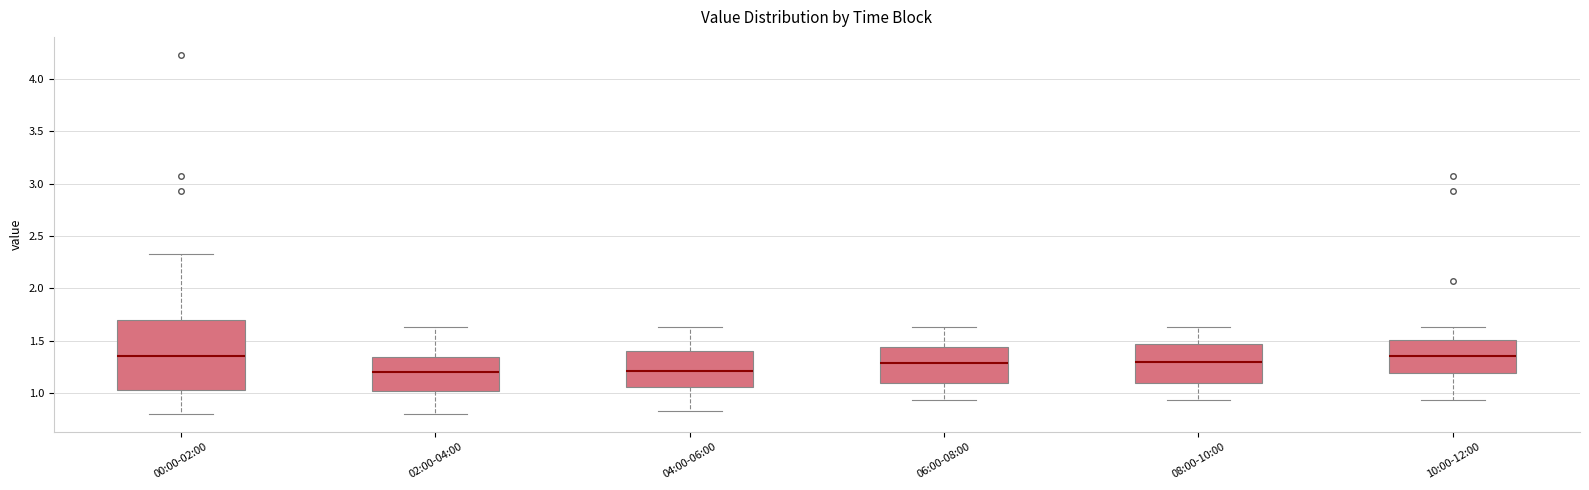

Reading left to right, transcribe this box plot: for each box, give where its median line is, the range the box spans, and where its two whiskers end, as read against the y-axis. The values are not printed on the chart, so give them approximately, as read against the axis.

00:00-02:00: median 1.35, box 1.05 to 1.70, whiskers 0.80 to 2.35
02:00-04:00: median 1.20, box 1.00 to 1.35, whiskers 0.80 to 1.65
04:00-06:00: median 1.20, box 1.05 to 1.40, whiskers 0.85 to 1.65
06:00-08:00: median 1.30, box 1.10 to 1.45, whiskers 0.95 to 1.65
08:00-10:00: median 1.30, box 1.10 to 1.45, whiskers 0.95 to 1.65
10:00-12:00: median 1.35, box 1.20 to 1.50, whiskers 0.95 to 1.65